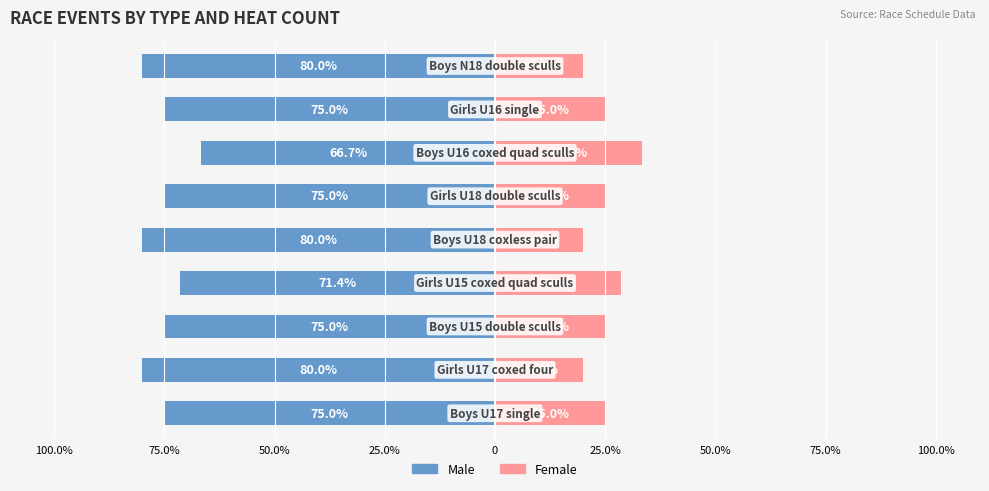

Between 75.0% and 0, which series saw the biggest shift?

Male